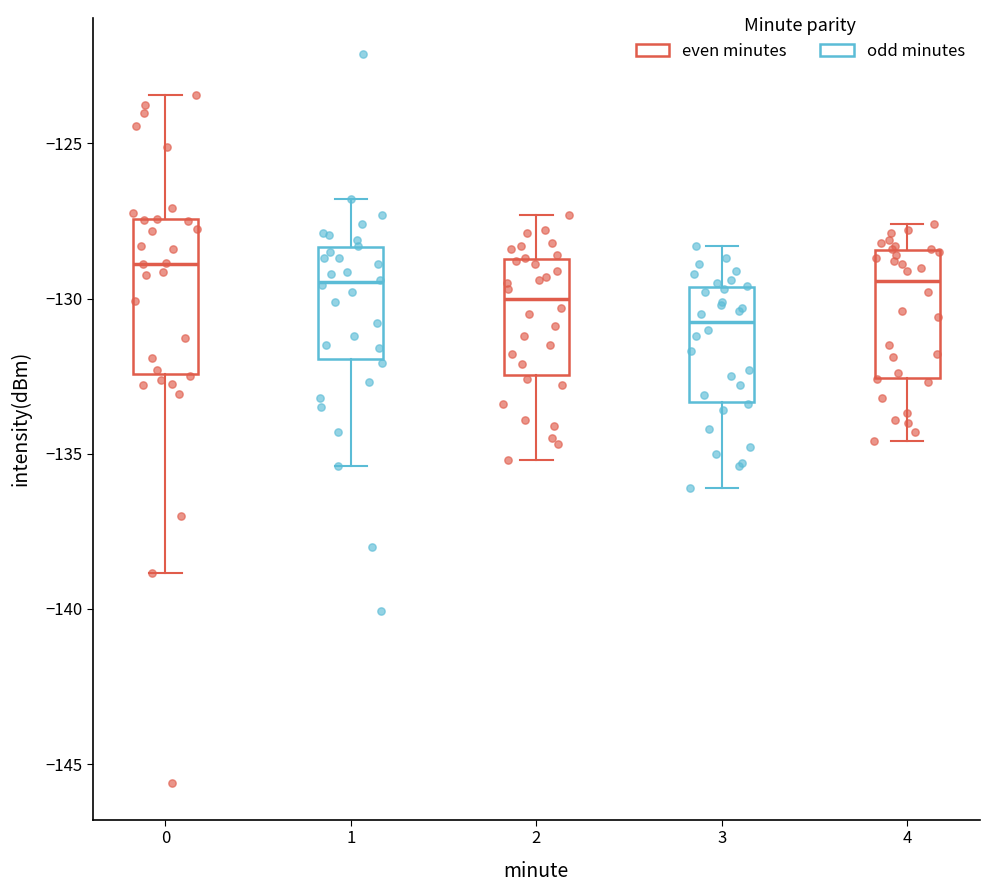

Reading left to right, transcribe this box plot: for each box, give where its median line is, the range the box spans, and where its two whiskers end, as read against the y-axis. The values are not printed on the chart, so give them approximately, as read against the axis.

0: median -129.0, box -132.5 to -127.5, whiskers -139.0 to -123.5
1: median -129.5, box -132.0 to -128.5, whiskers -135.5 to -127.0
2: median -130.0, box -132.5 to -128.5, whiskers -135.0 to -127.5
3: median -130.5, box -133.5 to -129.5, whiskers -136.0 to -128.5
4: median -129.5, box -132.5 to -128.5, whiskers -134.5 to -127.5